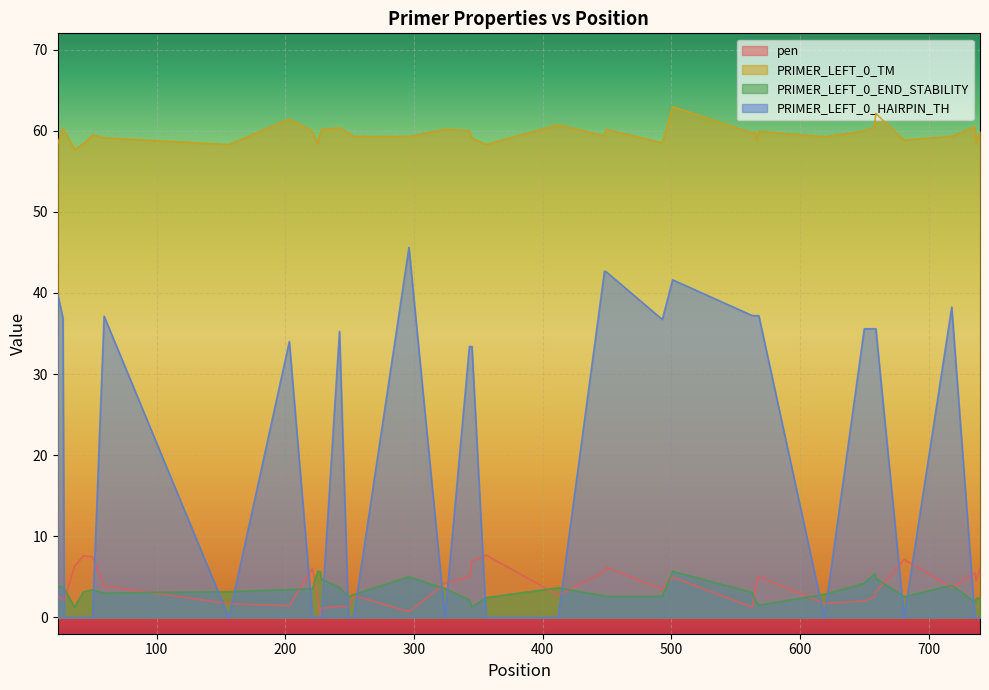

Which series has the largest total across all categories?

PRIMER_LEFT_0_TM